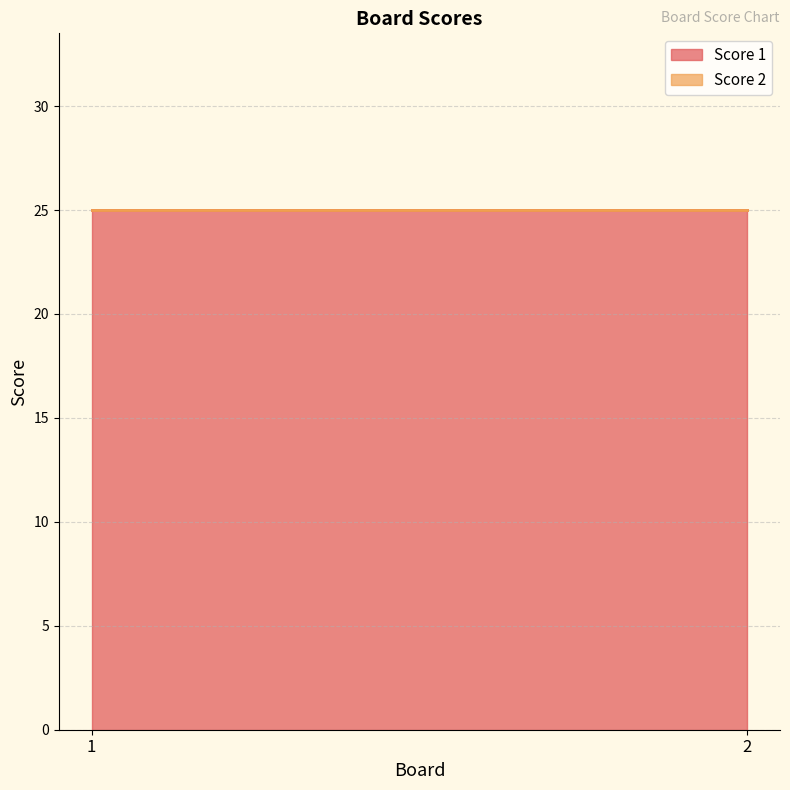

Which series changed the most between 1 and 2?

Score 1